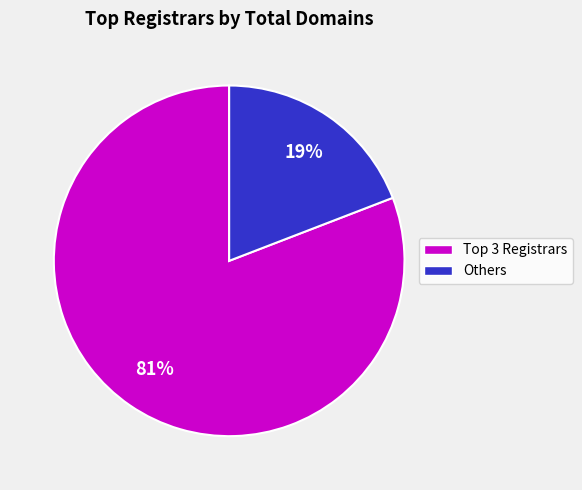

To the nearest percent, what is the difference between the largest and smallest slice percentages?

62%